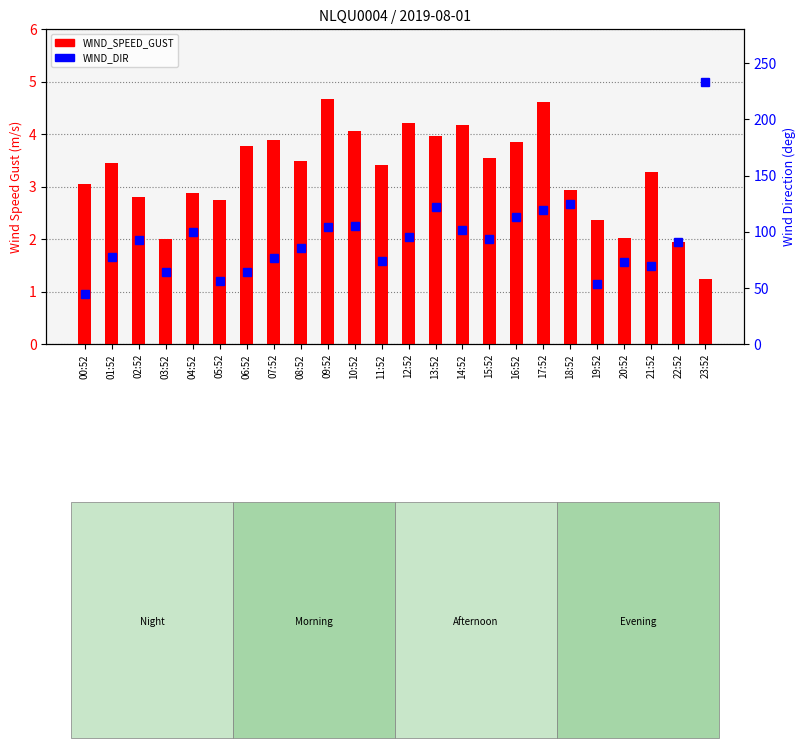

What is the sum of all WIND_SPEED_GUST values?

78.4